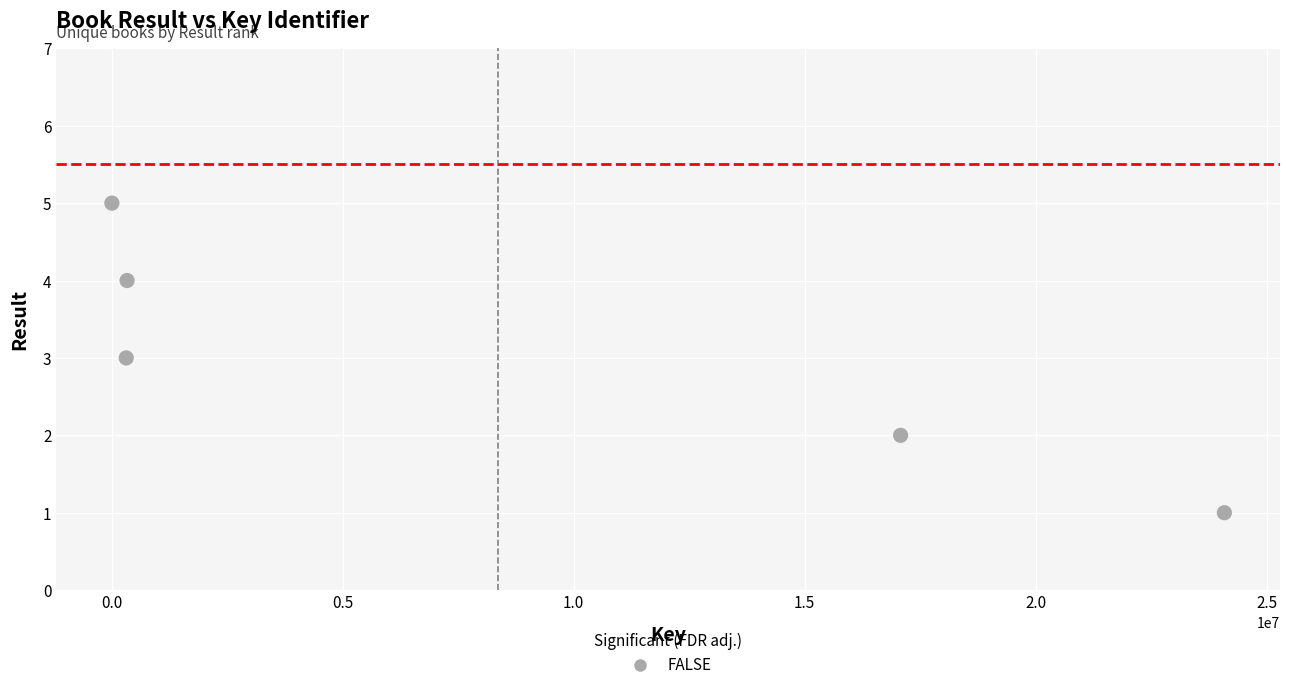

What is the average Y value?

3